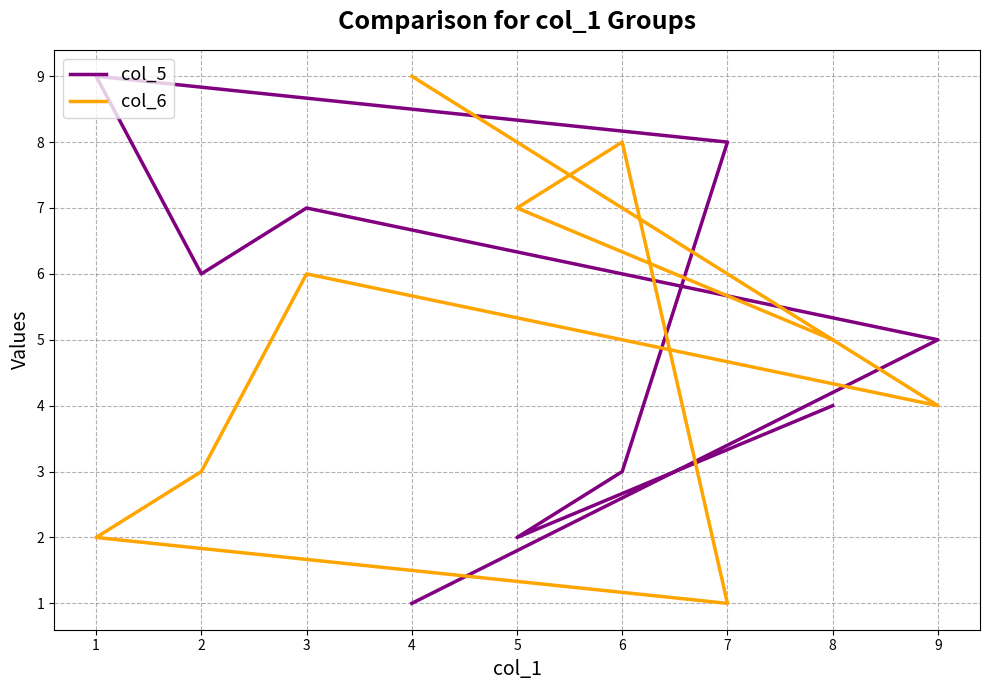

The col_6 series shows 8 at 3. True or false?

False